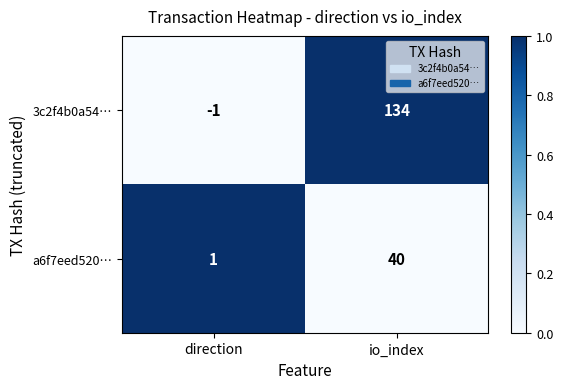

At which label is 3c2f4b0a54… closest to 66?

direction